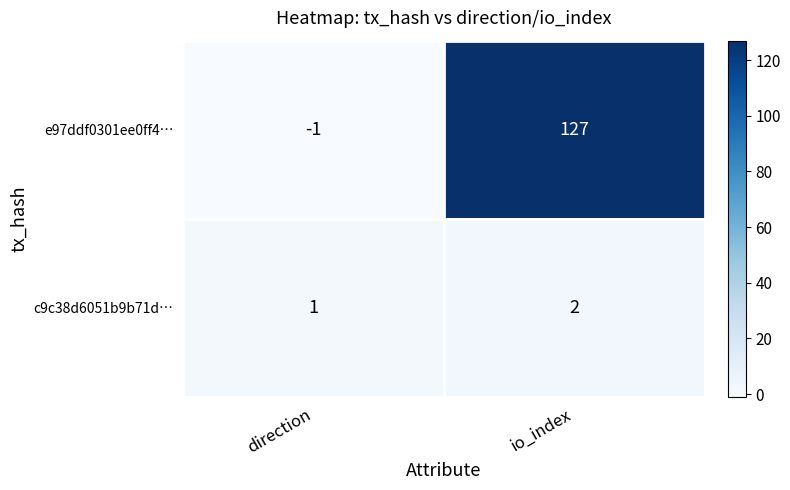

Between direction and io_index, which series saw the biggest shift?

e97ddf0301ee0ff4…